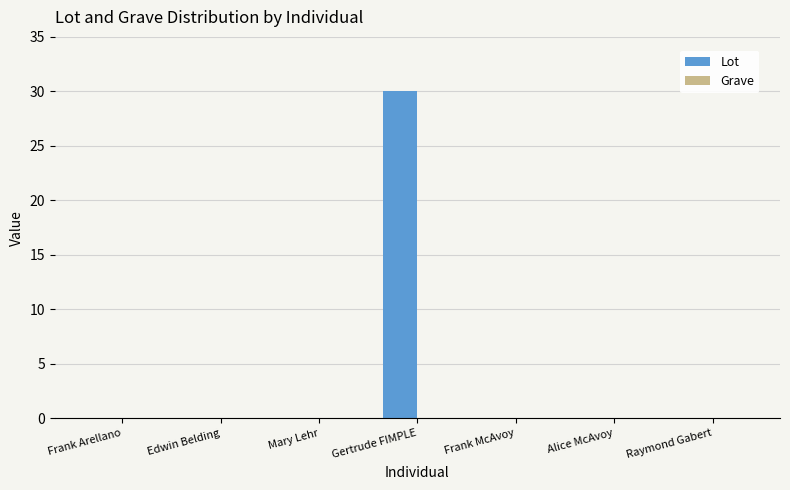

What is the approximate value at Gertrude FIMPLE?

30